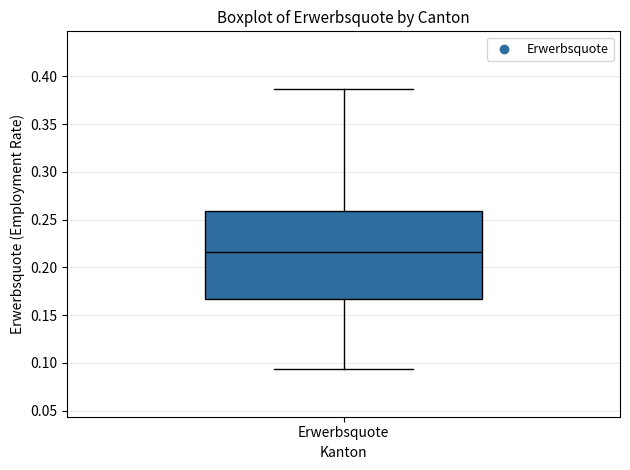

Where does the median line of the box for Erwerbsquote sit on the y-axis? The values are not printed on the chart, so give them approximately, as read against the axis.

0.215